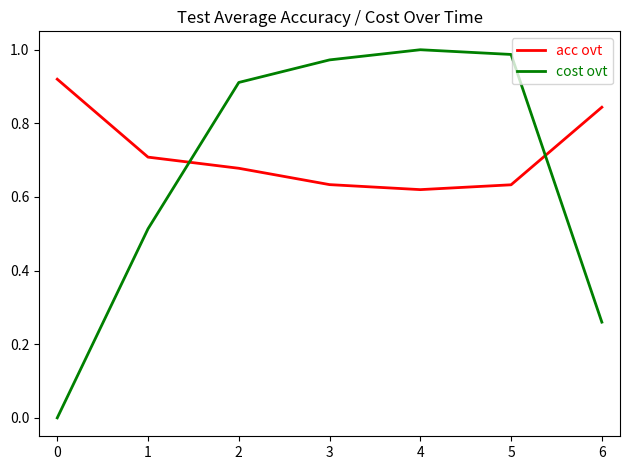

What is the spread (max minus min) of values at 2?

0.2